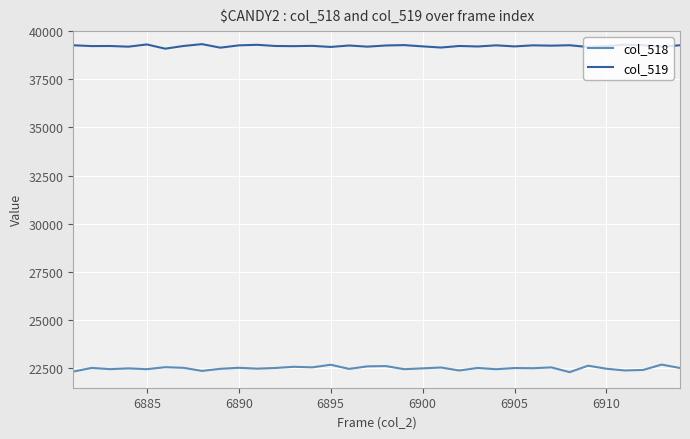

Rank the series by their average value, from highest to lowest.

col_519, col_518